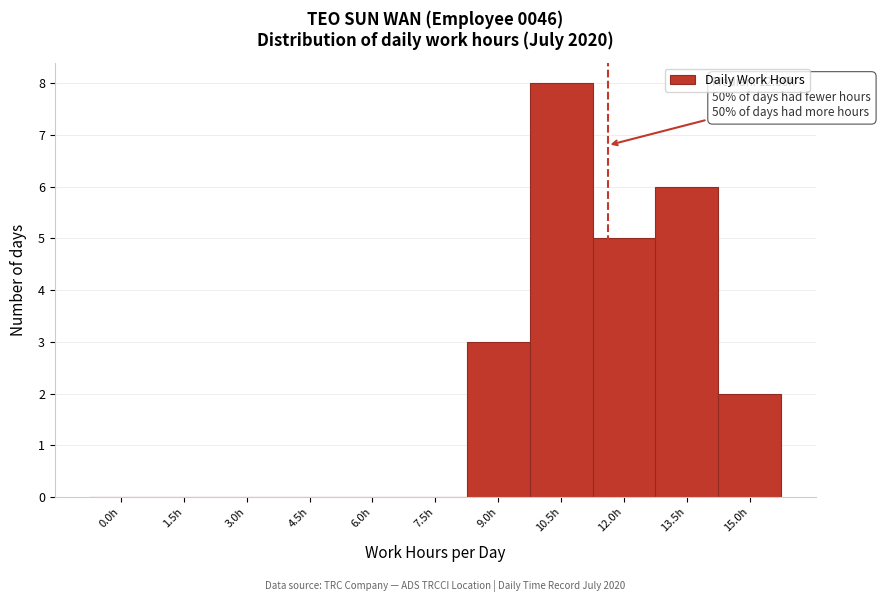

Reading left to right, what are all the values shown in this chart?

0.0h=0	1.5h=0	3.0h=0	4.5h=0	6.0h=0	7.5h=0	9.0h=3	10.5h=8	12.0h=5	13.5h=6	15.0h=2